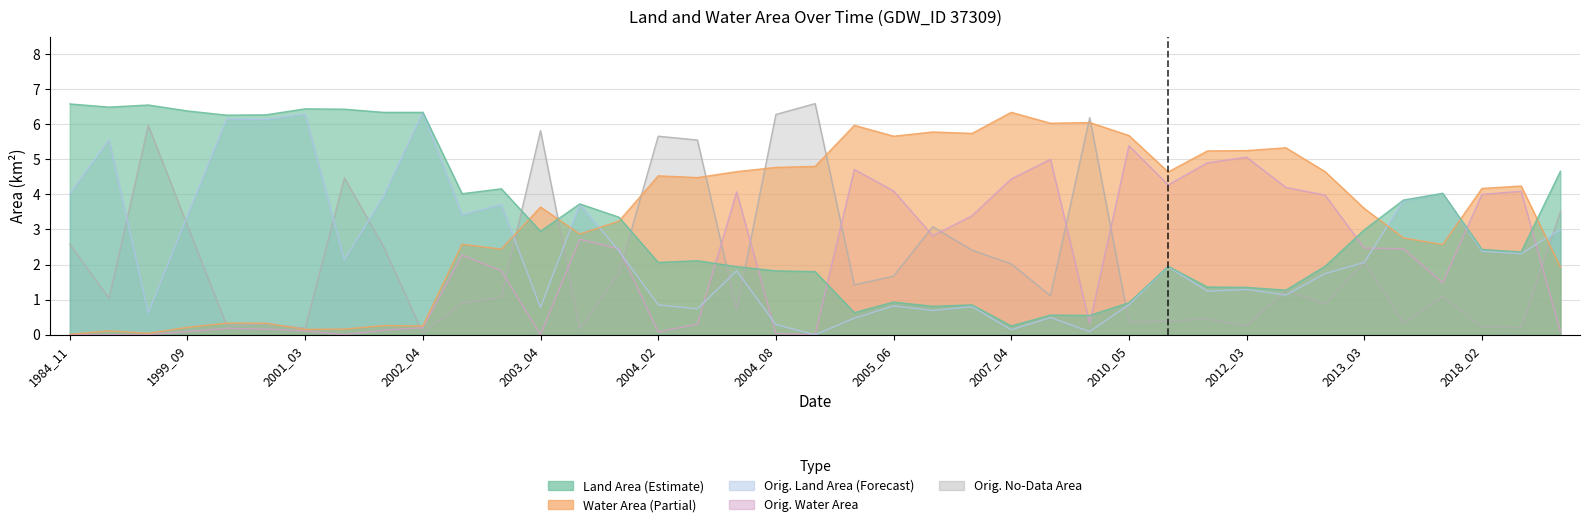

Does the chart have visible grid lines?

Yes